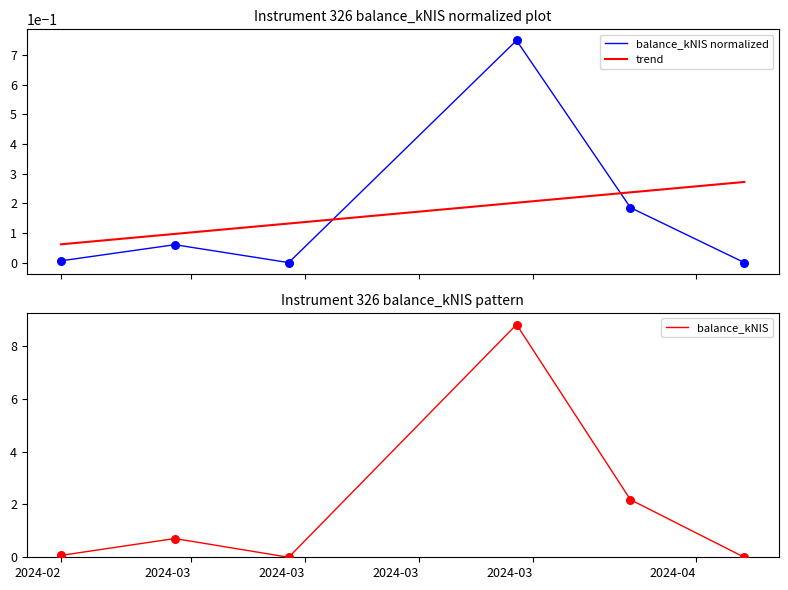

Which series reaches the minimum Y coordinate?

balance_kNIS normalized